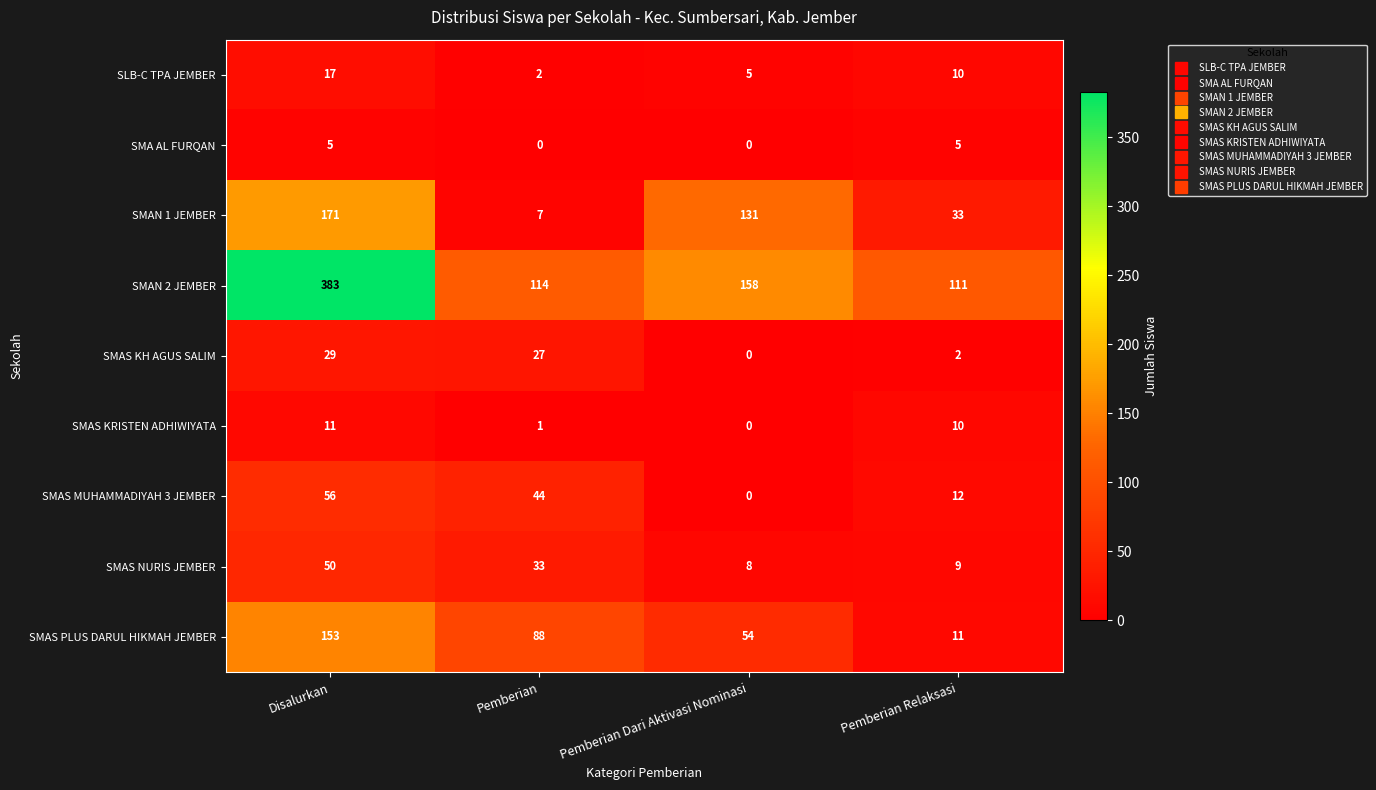

The value of SMAN 1 JEMBER at Disalurkan is 105. True or false?

False